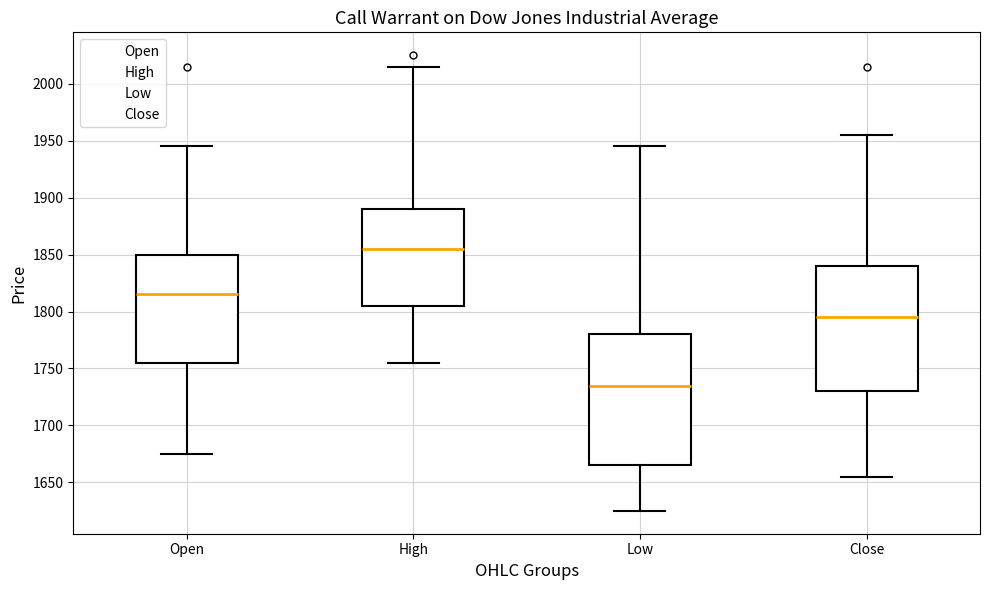

Reading left to right, read every box against the y-axis: the position of its median line, the range the box covers, and the ends of its whiskers. The values are not printed on the chart, so give them approximately, as read against the axis.

Open: median 1815, box 1755 to 1850, whiskers 1675 to 1945
High: median 1855, box 1805 to 1890, whiskers 1755 to 2015
Low: median 1735, box 1665 to 1780, whiskers 1625 to 1945
Close: median 1795, box 1730 to 1840, whiskers 1655 to 1955